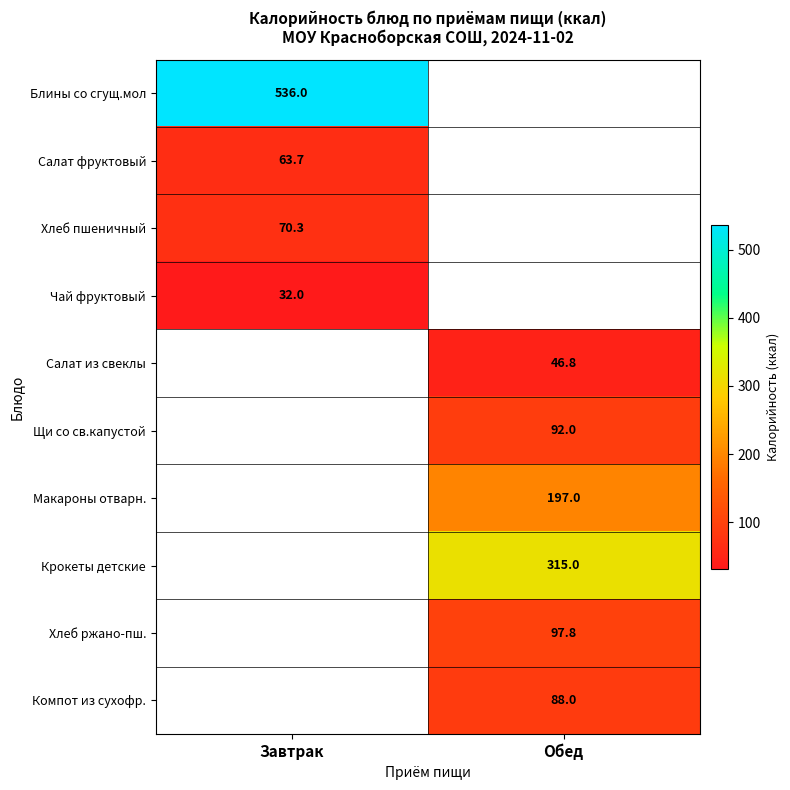

True or false: Чай фруктовый has a value of 32.0 at Завтрак.

True